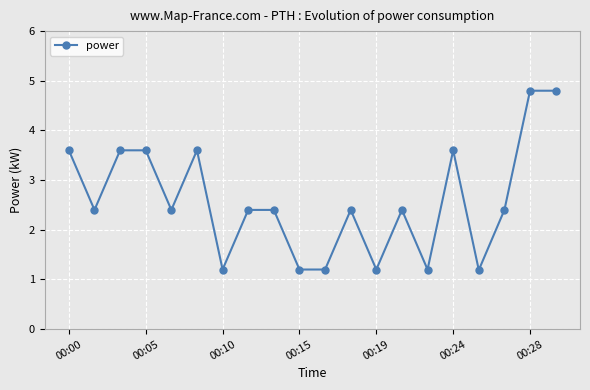

How many values are below 2?

6